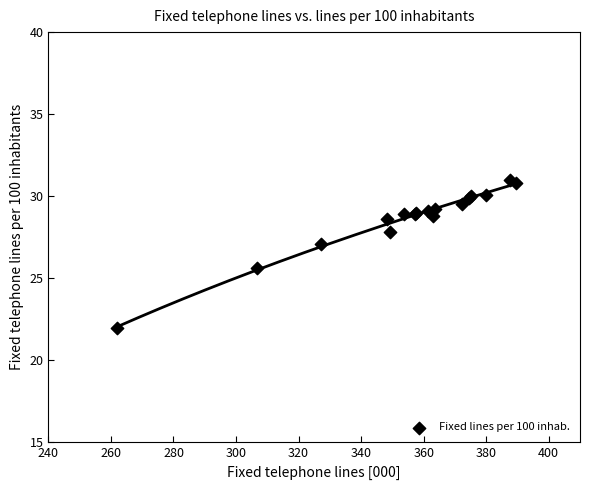

What Y value in the scatter plot is closest to 26?

25.6